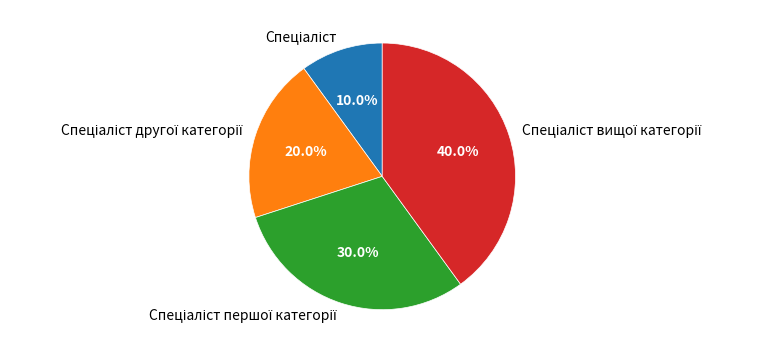

Does any single category account for the majority?

No